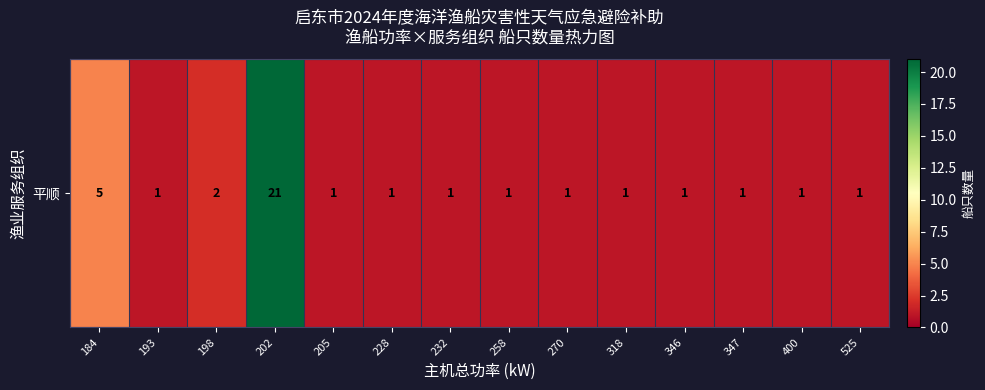

At which category does the chart reach its peak across all series?

202